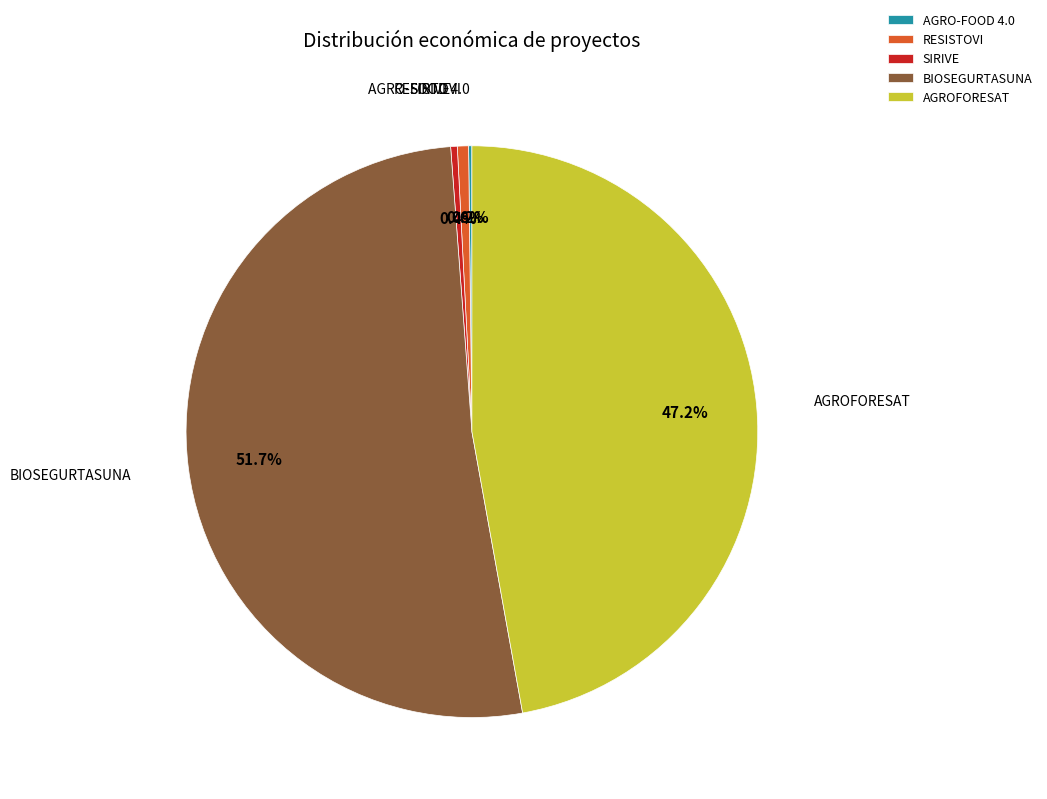

How much of the chart is everything except AGROFORESAT?

52.8%